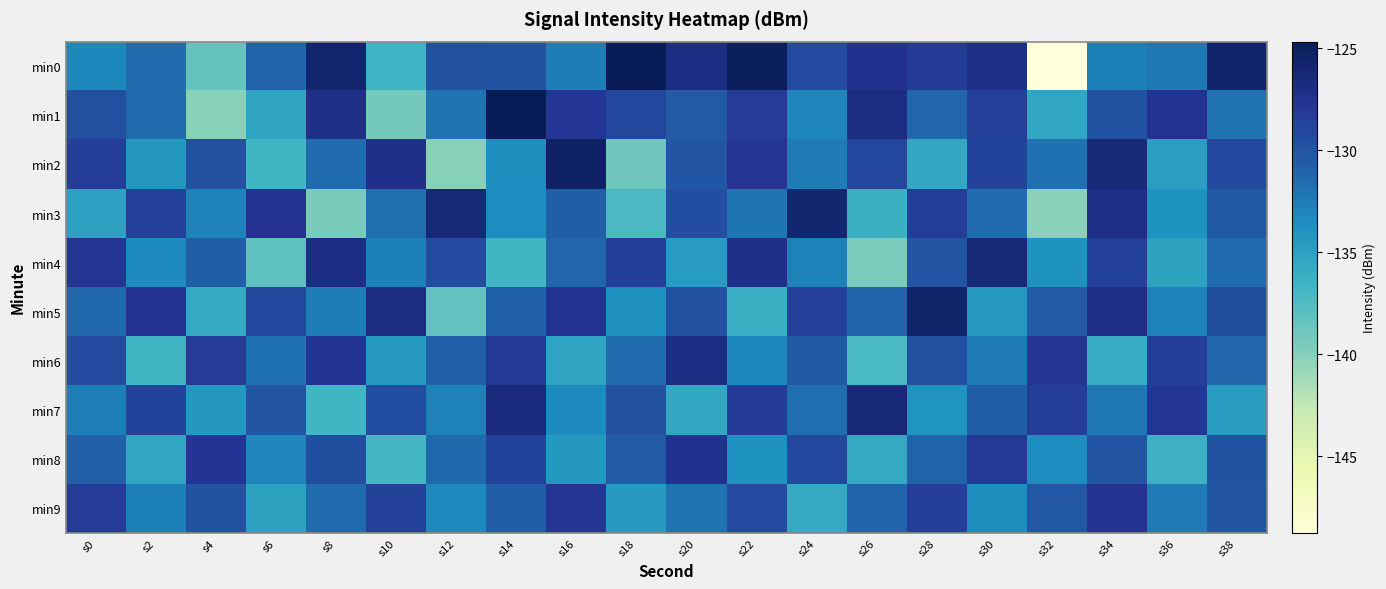

Reading left to right, extract all data points from this chart.

min0: s0=-133.2	s2=-131.6	s4=-138.6	s6=-131.1	s8=-125.9	s10=-136.5	s12=-129.8	s14=-130.0	s16=-132.5	s18=-124.7	s20=-126.8	s22=-125.1	s24=-129.4	s26=-127.5	s28=-128.2	s30=-127.1	s32=-148.8	s34=-132.8	s36=-132.3	s38=-125.7
min1: s0=-129.7	s2=-131.5	s4=-140.0	s6=-135.3	s8=-127.1	s10=-139.2	s12=-132.0	s14=-124.7	s16=-127.9	s18=-129.1	s20=-130.5	s22=-128.3	s24=-133.1	s26=-126.8	s28=-131.2	s30=-128.6	s32=-135.4	s34=-129.9	s36=-127.5	s38=-132.0
min2: s0=-128.5	s2=-134.2	s4=-129.8	s6=-136.7	s8=-131.5	s10=-127.3	s12=-140.1	s14=-133.6	s16=-125.4	s18=-138.9	s20=-130.2	s22=-127.8	s24=-132.4	s26=-129.1	s28=-135.6	s30=-128.8	s32=-131.9	s34=-126.5	s36=-134.8	s38=-129.3
min3: s0=-135.1	s2=-128.7	s4=-132.9	s6=-127.6	s8=-139.4	s10=-131.8	s12=-126.2	s14=-133.5	s16=-130.7	s18=-137.2	s20=-129.5	s22=-132.1	s24=-125.9	s26=-136.3	s28=-128.4	s30=-131.6	s32=-140.2	s34=-127.1	s36=-133.8	s38=-130.4
min4: s0=-127.8	s2=-133.4	s4=-130.6	s6=-138.2	s8=-126.9	s10=-132.7	s12=-129.4	s14=-136.8	s16=-131.2	s18=-128.5	s20=-134.6	s22=-127.3	s24=-132.8	s26=-139.5	s28=-130.1	s30=-126.4	s32=-133.9	s34=-128.7	s36=-135.2	s38=-131.5
min5: s0=-131.3	s2=-127.6	s4=-135.8	s6=-129.2	s8=-132.5	s10=-126.8	s12=-138.4	s14=-130.9	s16=-127.5	s18=-133.7	s20=-129.8	s22=-136.2	s24=-128.6	s26=-131.1	s28=-125.7	s30=-134.4	s32=-130.5	s34=-127.2	s36=-132.9	s38=-129.6
min6: s0=-129.4	s2=-136.6	s4=-128.3	s6=-131.9	s8=-127.7	s10=-134.5	s12=-130.8	s14=-128.1	s16=-135.3	s18=-131.6	s20=-126.9	s22=-133.2	s24=-130.4	s26=-137.1	s28=-129.7	s30=-132.4	s32=-127.8	s34=-135.9	s36=-128.5	s38=-131.2
min7: s0=-132.6	s2=-128.9	s4=-134.3	s6=-130.1	s8=-136.7	s10=-129.5	s12=-132.8	s14=-126.6	s16=-133.4	s18=-129.8	s20=-135.5	s22=-128.2	s24=-131.7	s26=-126.3	s28=-134.0	s30=-130.6	s32=-128.4	s34=-132.2	s36=-127.9	s38=-134.7
min8: s0=-130.8	s2=-135.4	s4=-127.7	s6=-133.1	s8=-129.6	s10=-136.9	s12=-131.4	s14=-128.8	s16=-134.2	s18=-130.5	s20=-127.4	s22=-133.8	s24=-129.2	s26=-135.7	s28=-131.0	s30=-128.1	s32=-133.5	s34=-130.2	s36=-136.4	s38=-129.9
min9: s0=-128.3	s2=-132.7	s4=-129.9	s6=-135.2	s8=-131.6	s10=-128.7	s12=-133.3	s14=-130.6	s16=-127.8	s18=-134.5	s20=-132.0	s22=-129.4	s24=-135.8	s26=-131.1	s28=-128.5	s30=-133.6	s32=-130.3	s34=-127.6	s36=-132.4	s38=-130.1